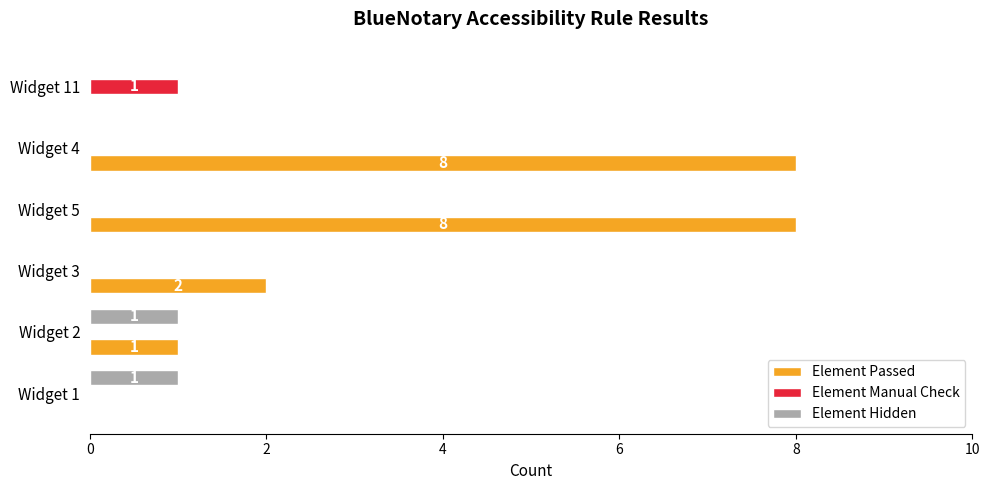

Count the number of data series in this chart.

3